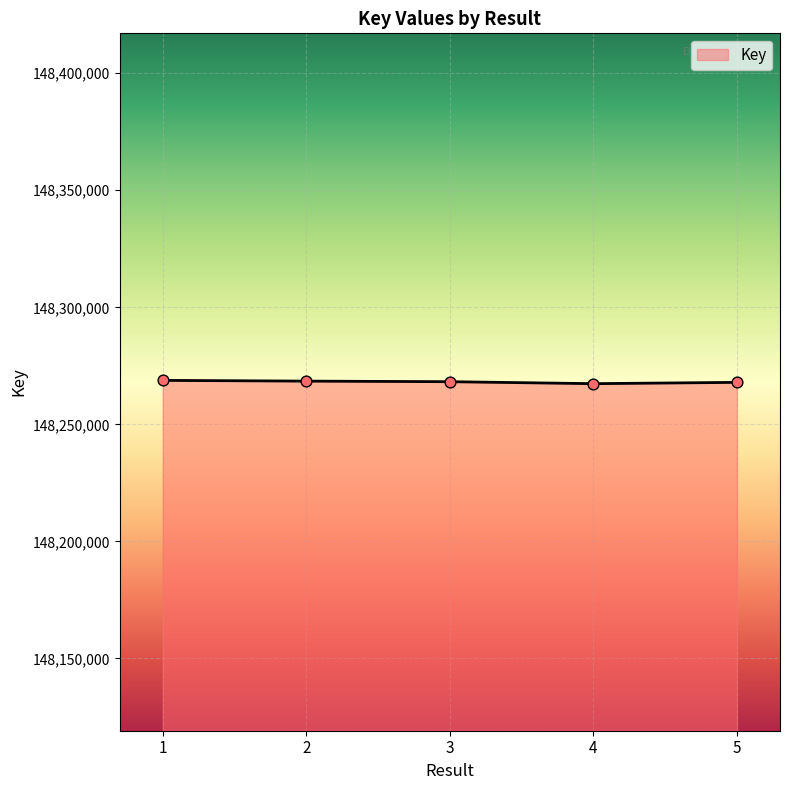

What is the change in value from 1 to 2?

-310